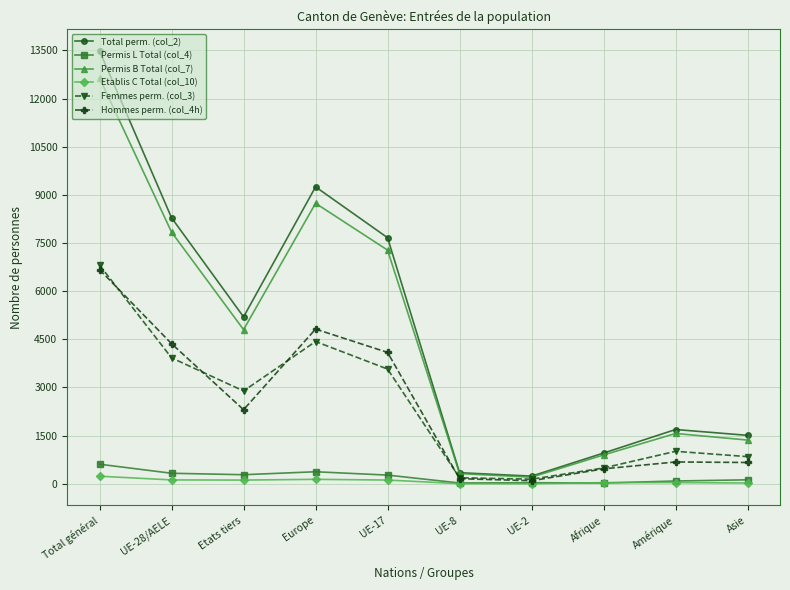

In Femmes perm. (col_3), how many points are higher than both neighbors (excluding endpoints)?

2